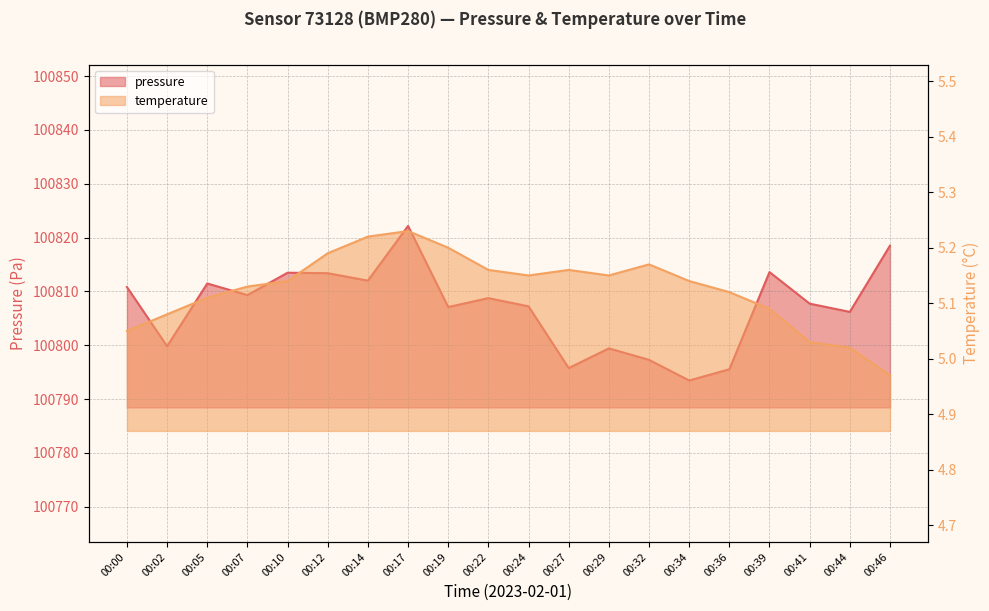

What is the highest value of the pressure series?

100822.2